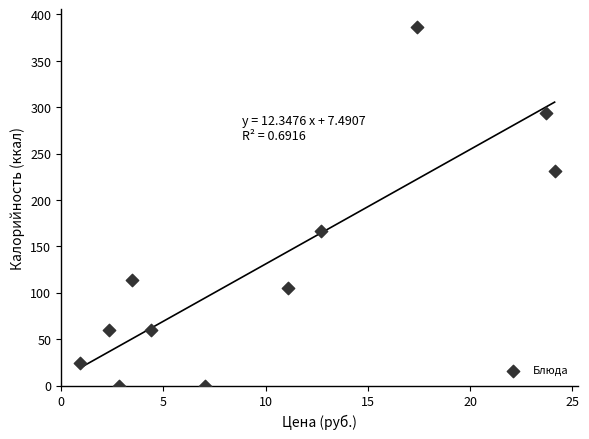

What Y value in the scatter plot is closest to 193?

166.4